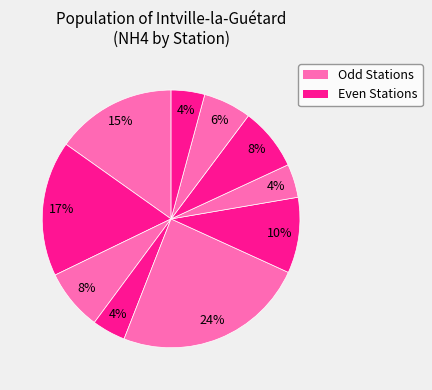

How many slices are in this pie chart?

10